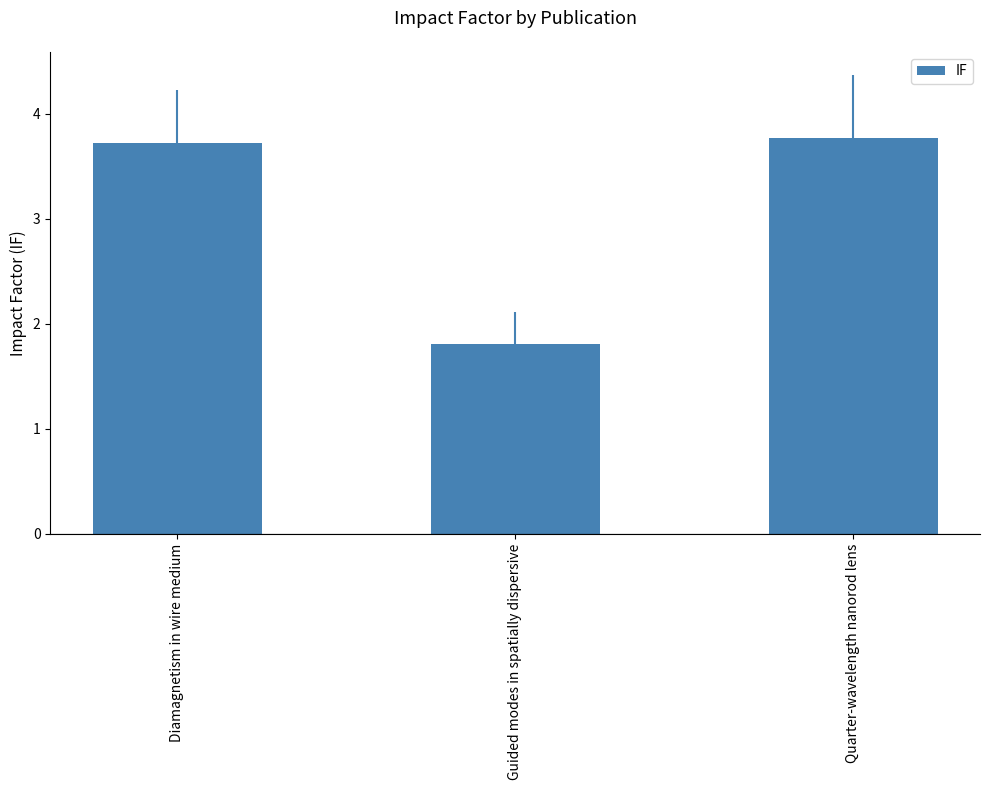

Count the values in the range 1 to 3.

1